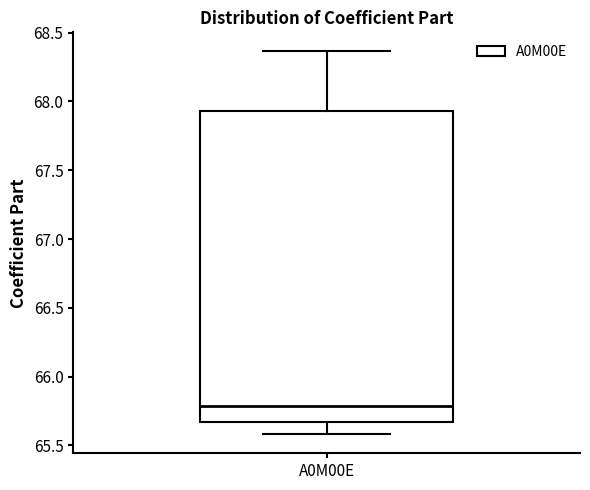

Read this box plot against the y-axis: the position of the median line, the range covered by the box, and the ends of both whiskers. The values are not printed on the chart, so give them approximately, as read against the axis.

median 65.80, box 65.65 to 67.95, whiskers 65.60 to 68.35